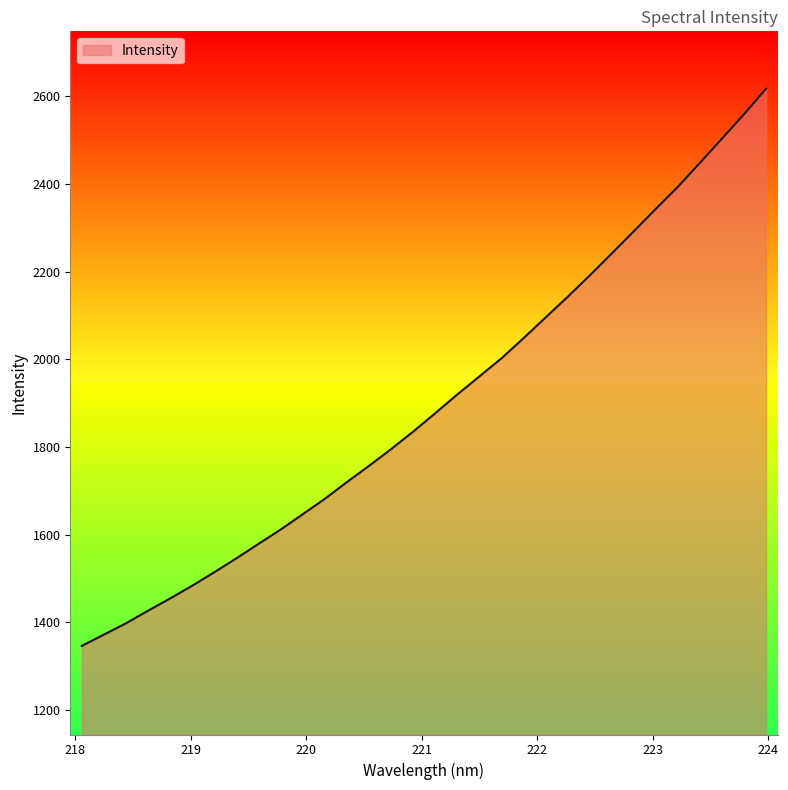

Does the chart display data point markers on the line(s)?

No